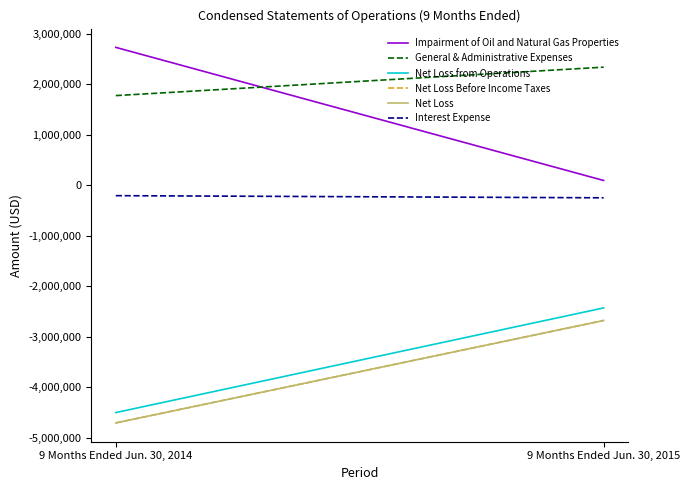

At which category is the sum across all series the highest?

9 Months Ended Jun. 30, 2015